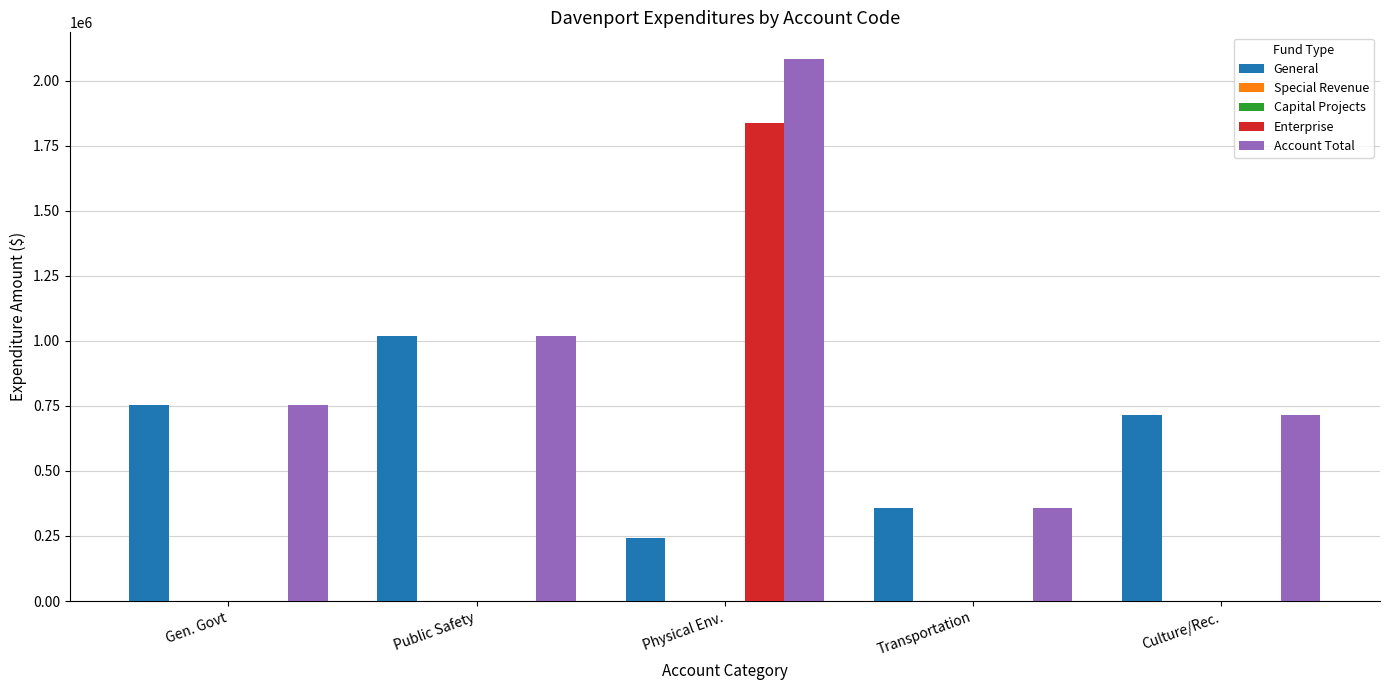

The General series shows 339239 at Culture/Rec.. True or false?

False